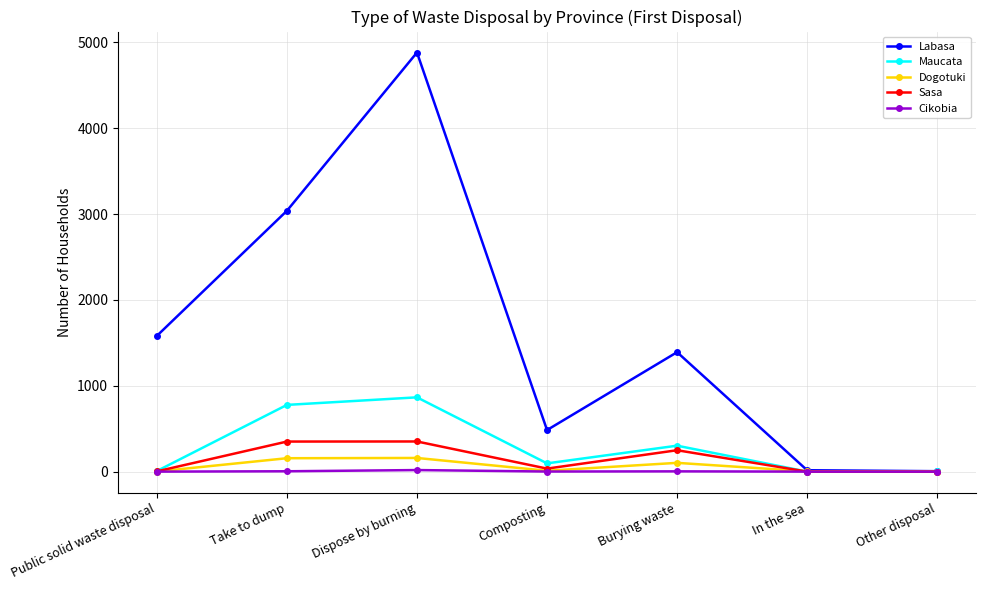

True or false: Maucata has more than 1 points higher than both neighbors.

True